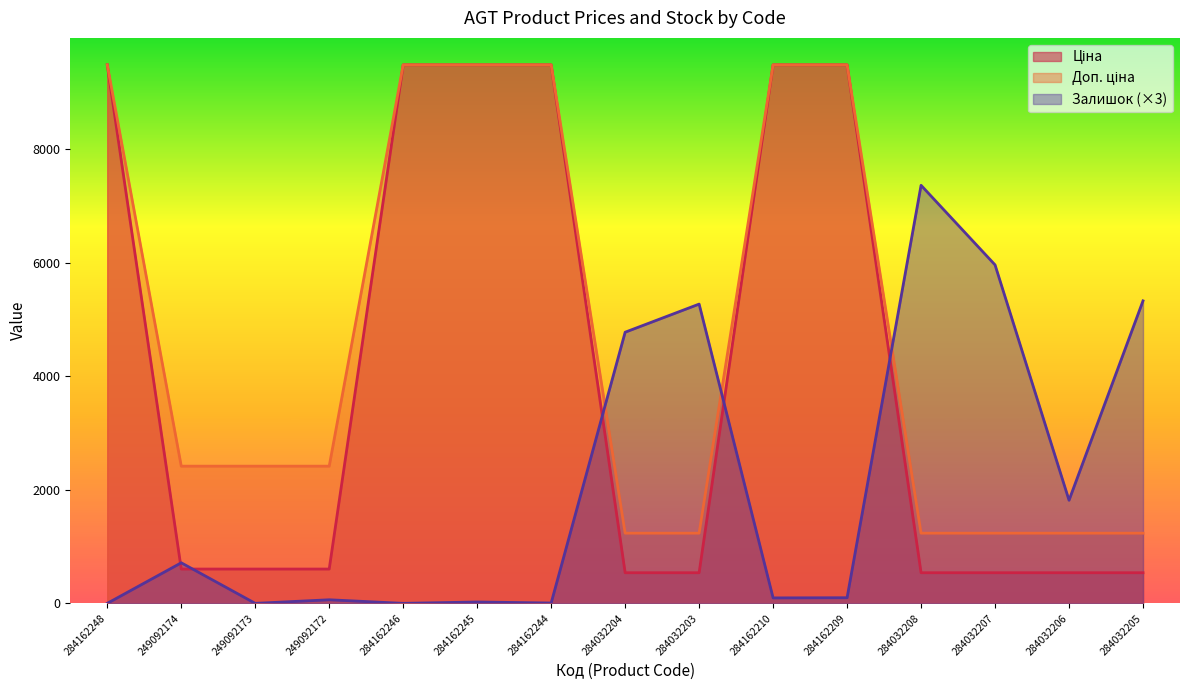

Reading right to left, extract all data points from this chart.

Ціна: 284032205=539.0	284032206=539.0	284032207=539.0	284032208=539.0	284162209=9480.1	284162210=9480.1	284032203=539.0	284032204=539.0	284162244=9480.1	284162245=9480.1	284162246=9480.1	249092172=603.7	249092173=603.7	249092174=603.7	284162248=9480.1
Доп. ціна: 284032205=1235.4	284032206=1235.4	284032207=1235.4	284032208=1235.4	284162209=9480.1	284162210=9480.1	284032203=1235.4	284032204=1235.4	284162244=9480.1	284162245=9480.1	284162246=9480.1	249092172=2414.8	249092173=2414.8	249092174=2414.8	284162248=9480.1
Залишок: 284032205=5325.0	284032206=1815.0	284032207=5958.0	284032208=7359.0	284162209=99.0	284162210=96.0	284032203=5268.0	284032204=4773.0	284162244=6.0	284162245=24.0	284162246=0.0	249092172=63.0	249092173=0.0	249092174=714.0	284162248=0.0